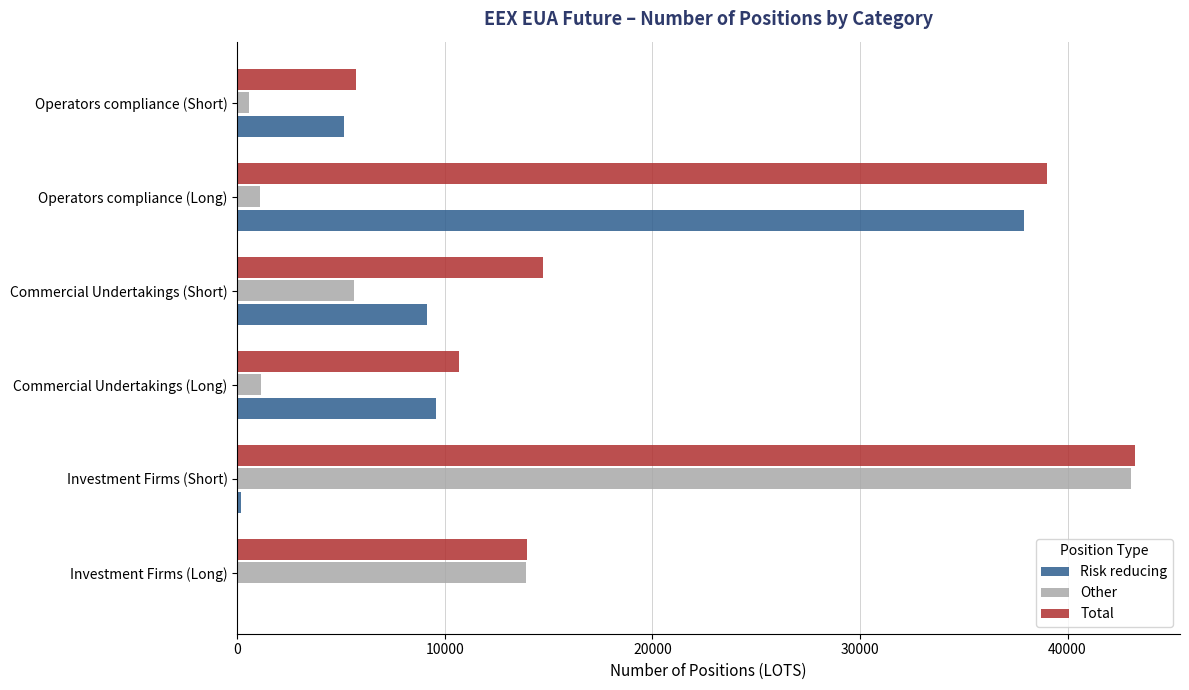

What is the highest value of the Risk reducing series?

37907